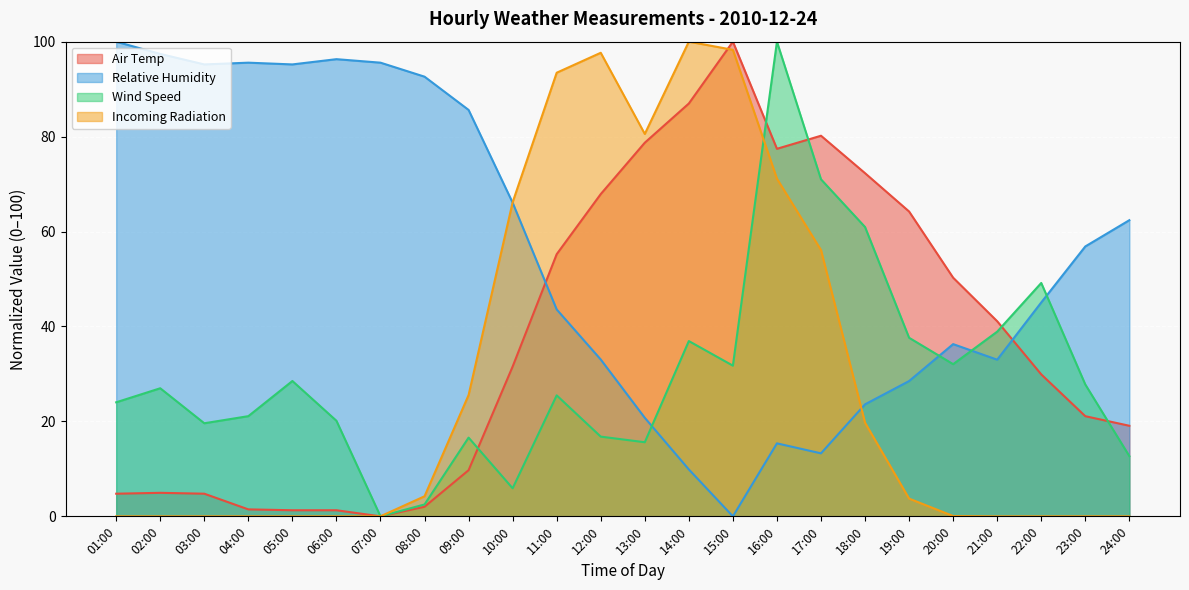

Which series changed the most between 06:00 and 09:00?

Incoming Radiation